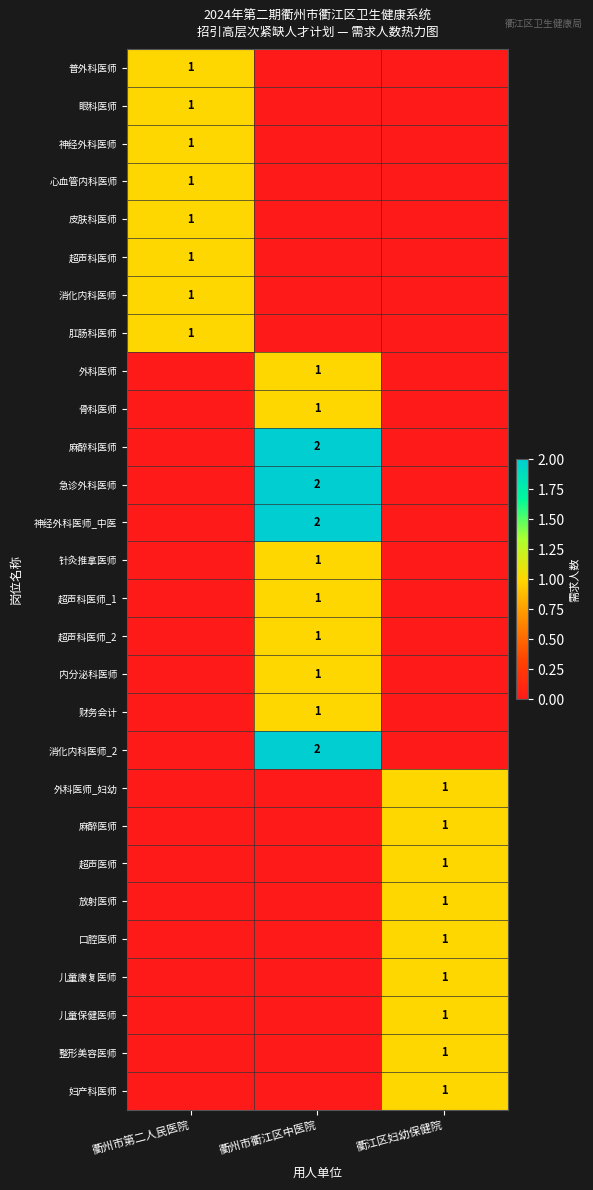

The 外科医师 series shows 1 at 衢州市衢江区中医院. True or false?

True